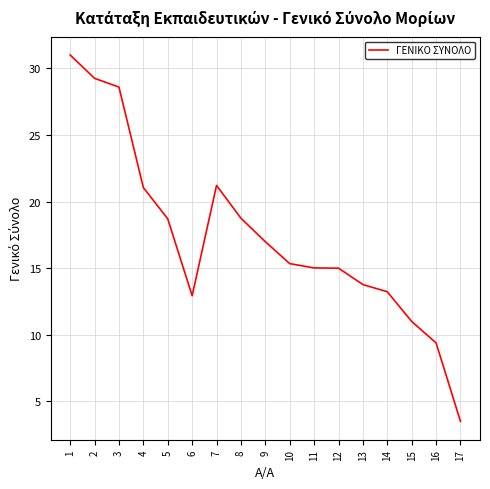

What is the change in value from 2 to 4?

-8.2